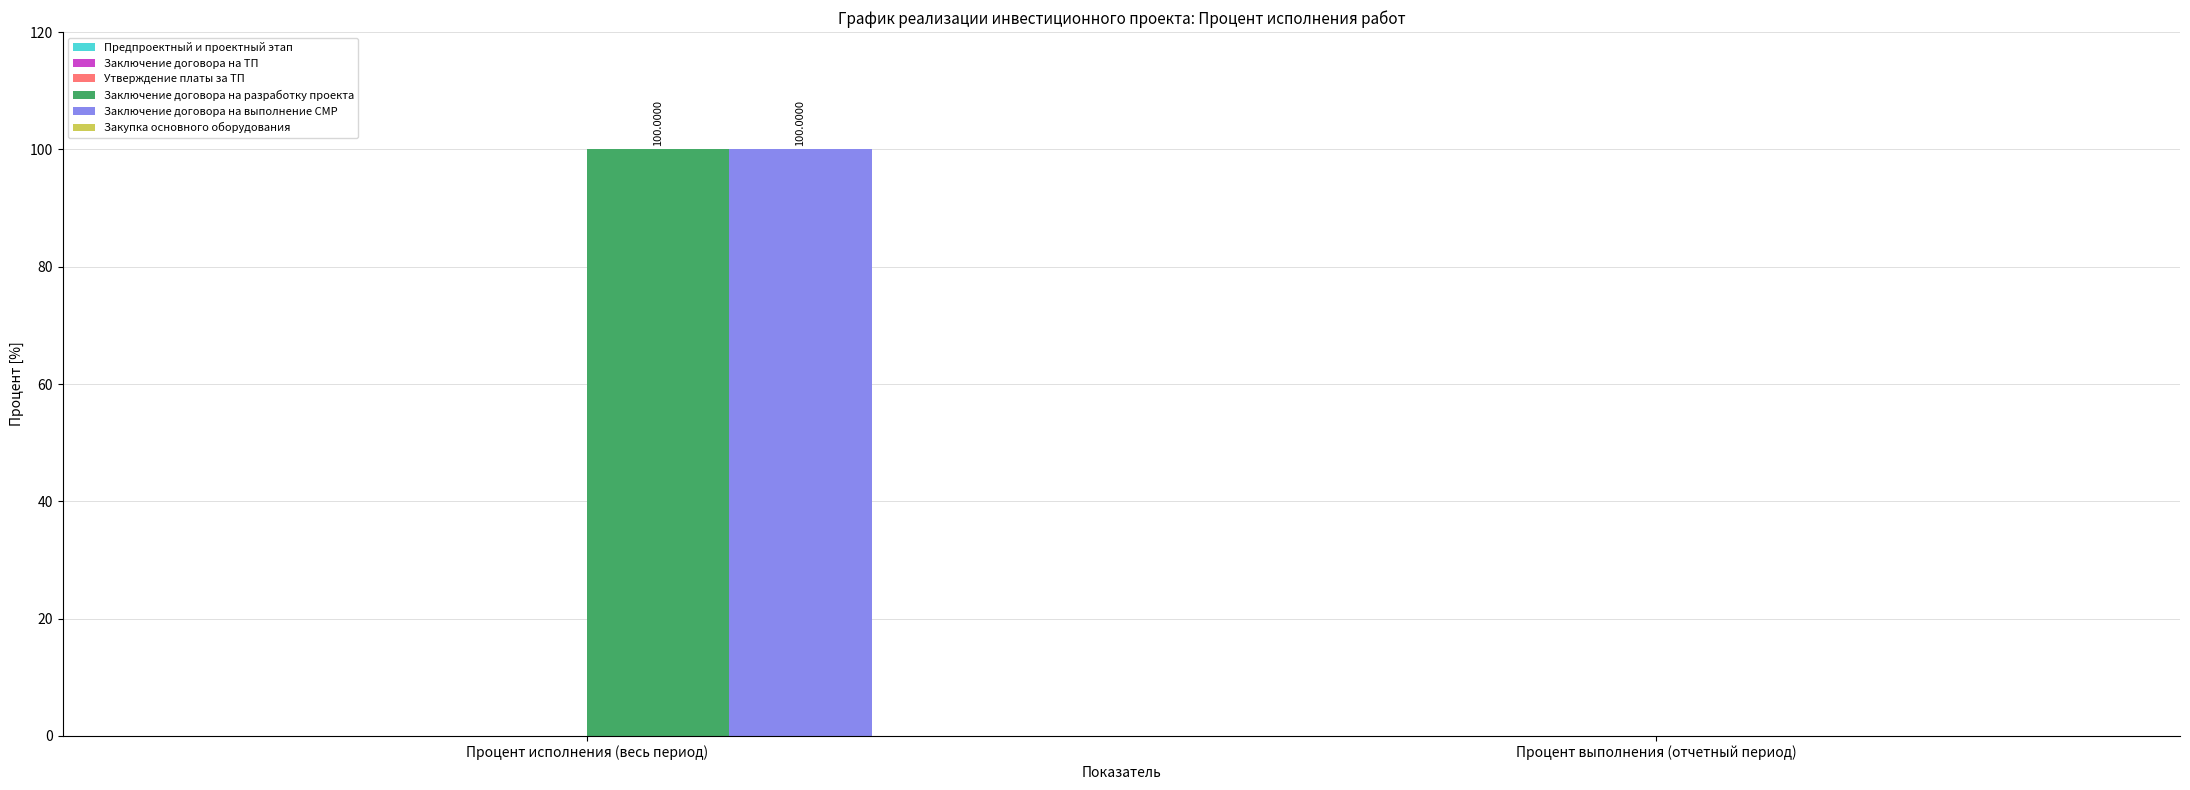

Are the bars horizontal?

No